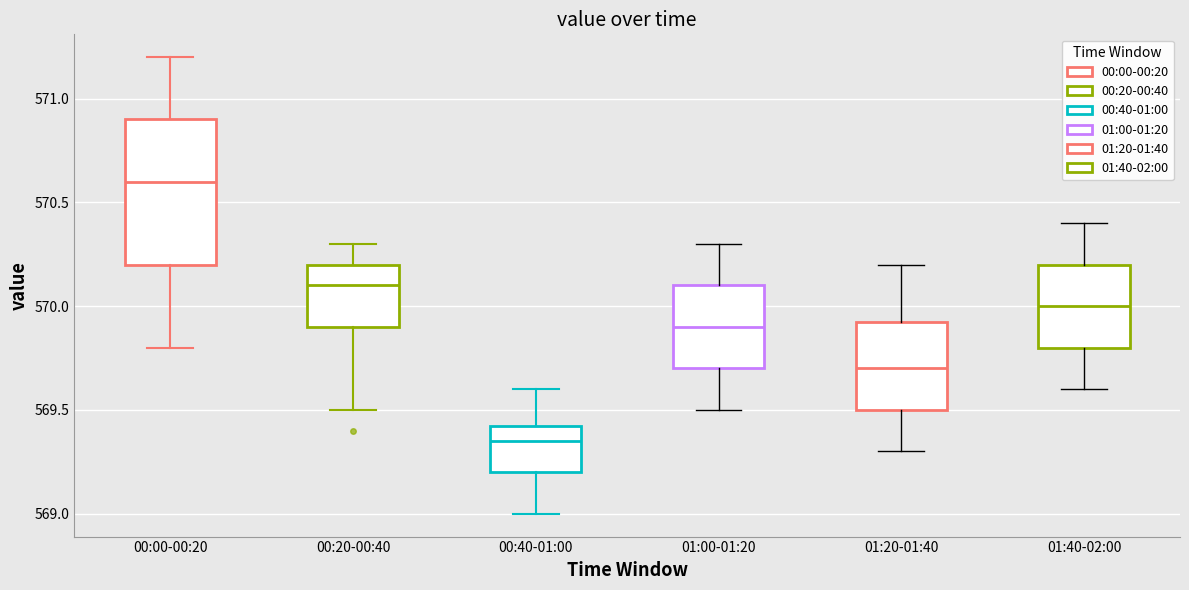

Where is the upper edge of the box for 00:40-01:00 on the y-axis? The values are not printed on the chart, so give them approximately, as read against the axis.

569.45